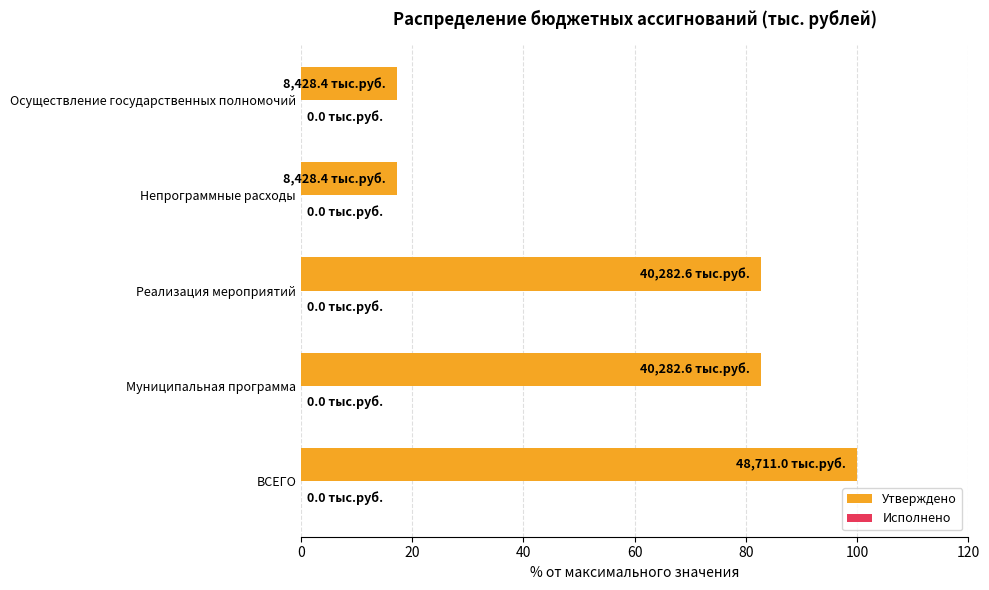

Reading bottom to top, extract all data points from this chart.

ВСЕГО=100.0	Муниципальная программа=82.7	Реализация мероприятий=82.7	Непрограммные расходы=17.3	Осуществление государственных полномочий=17.3